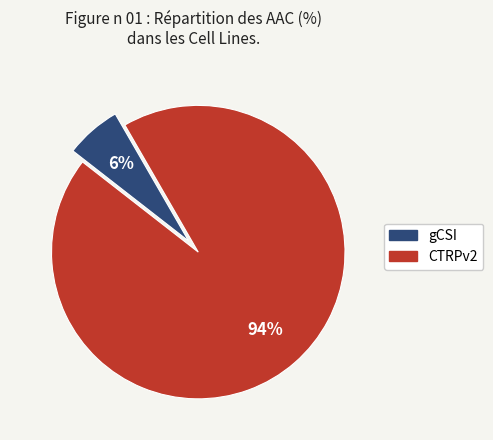

To the nearest percent, what percentage of the pie is gCSI?

6%